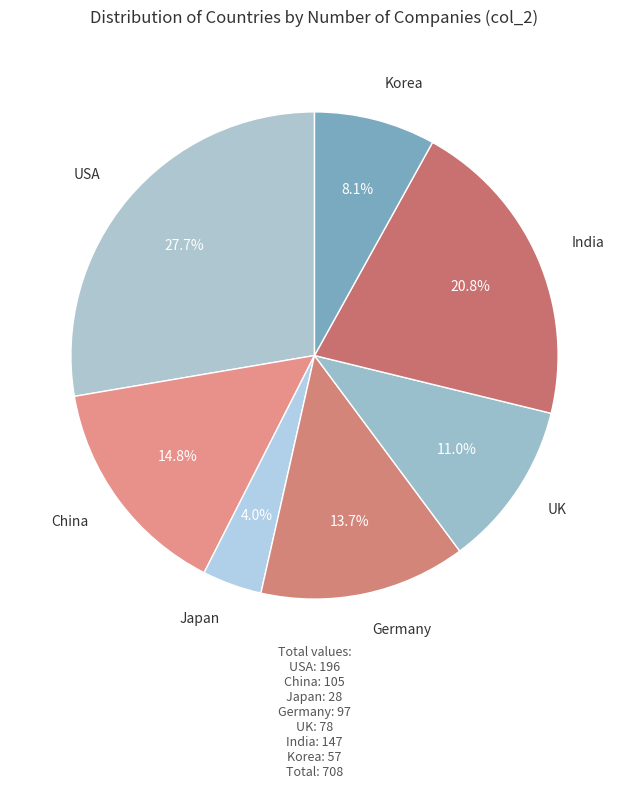

Which slice is the largest?

USA